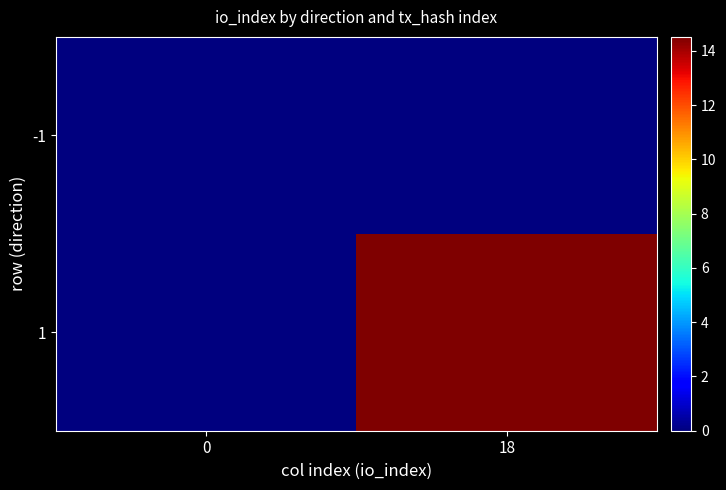

Which series has the largest range (max minus min)?

1